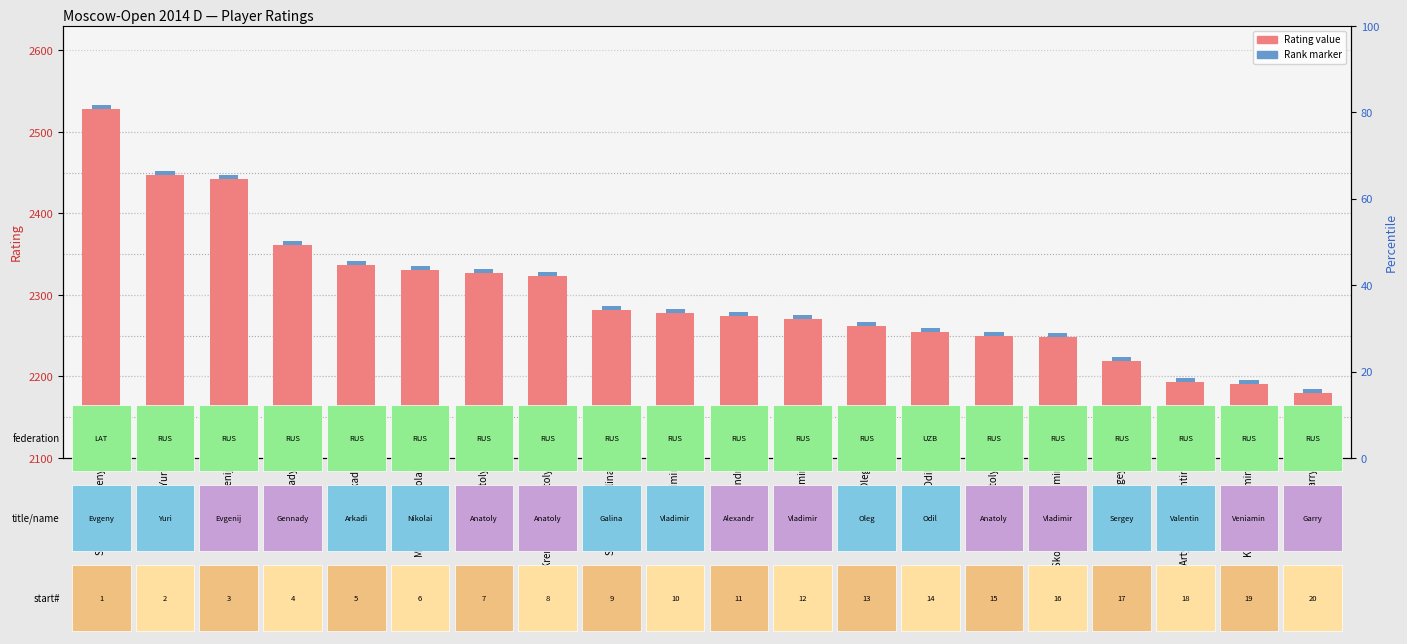

The chart shows a value of 2282 at Strutinskaia Galina. True or false?

True